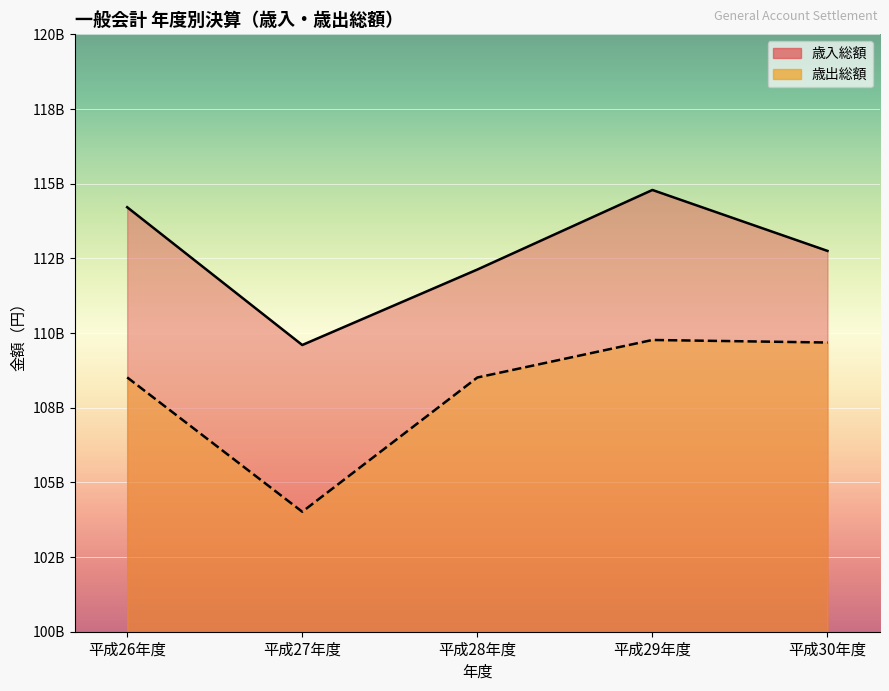

What is the sum of the 歳出総額 values at 平成29年度 and 平成30年度?

219449603771